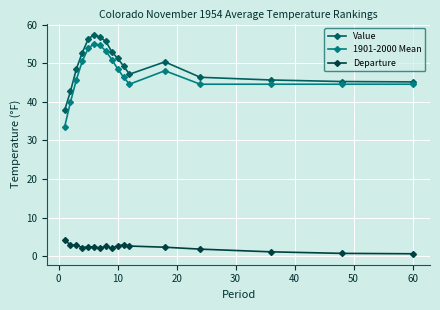

Count the number of data series in this chart.

3